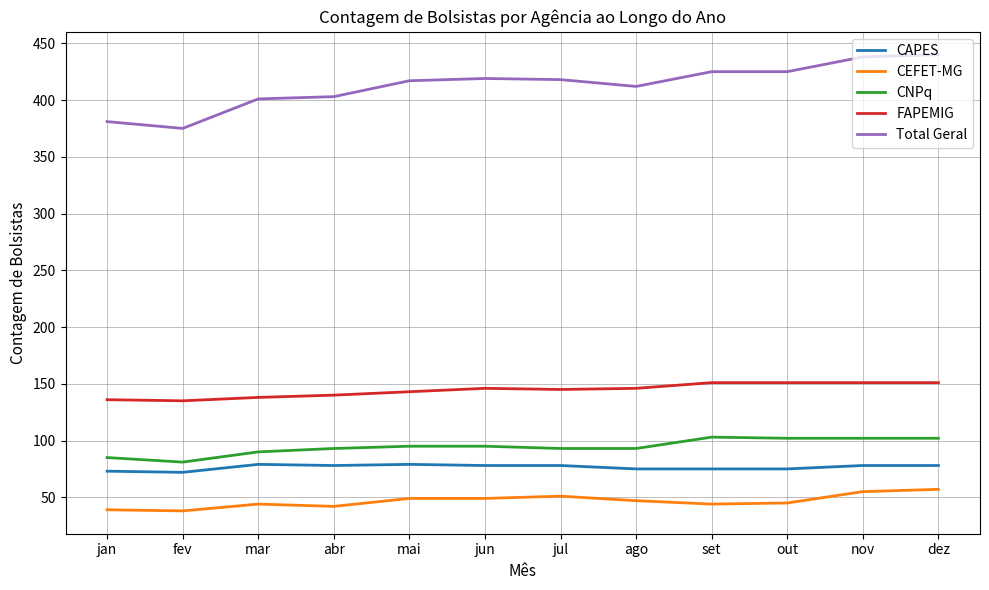

What is the minimum value shown in the chart?

38